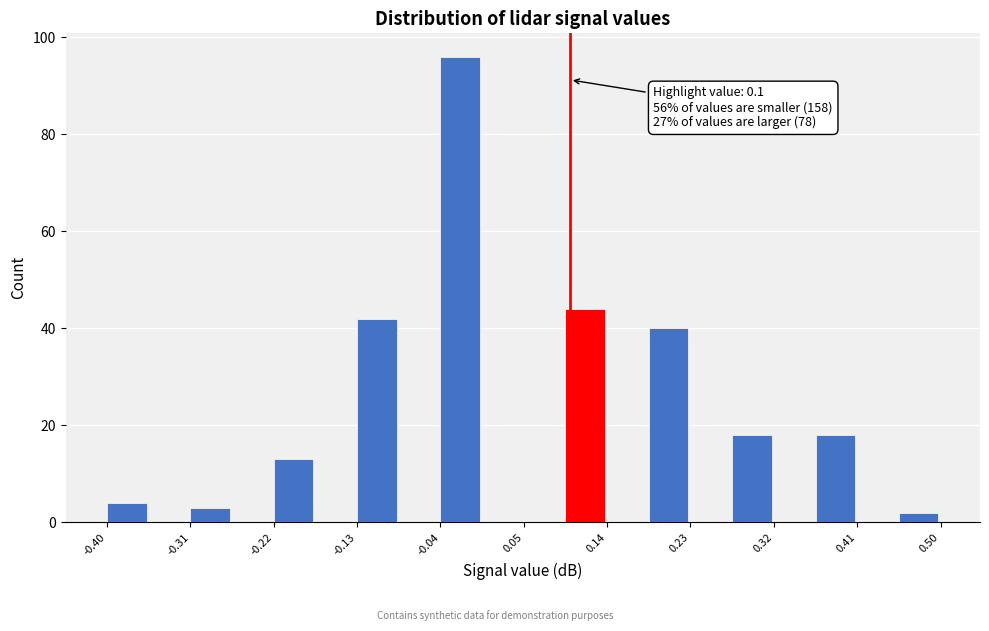

Over which range of the x-axis is the bar tallest?

-0.040 to 0.005